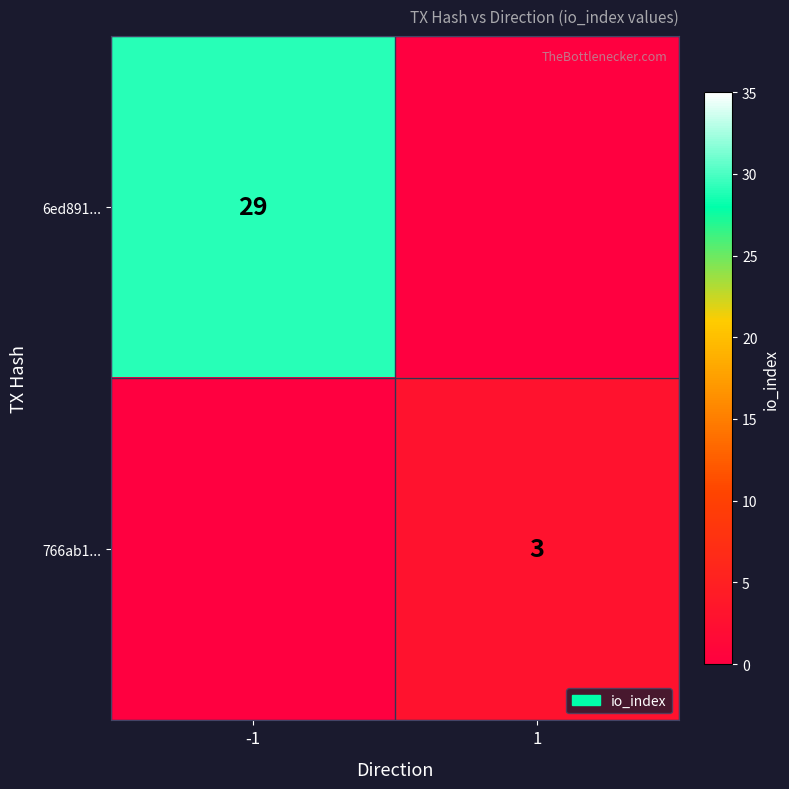

Is it true that 766ab1... equals 1 at 1?

False